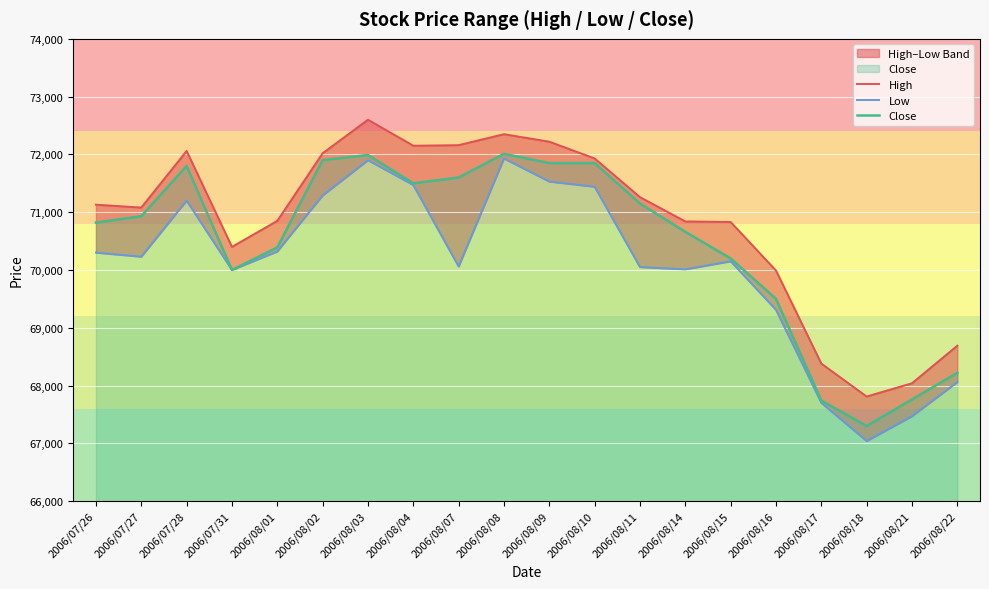

List the series in order of their peak value, lowest first.

Low, Close, High